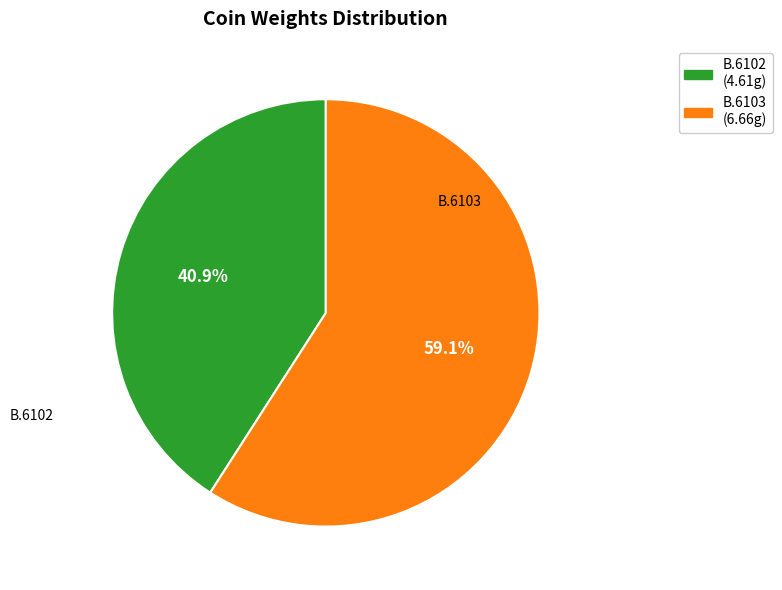

What is the ratio of the value at B.6102 to the value at B.6103?

0.7